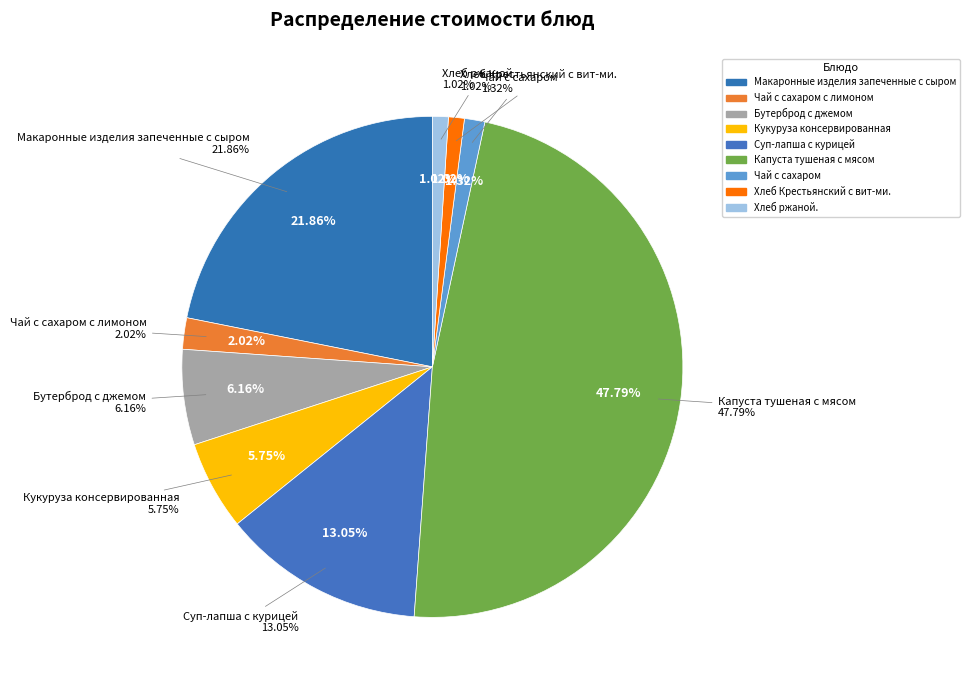

Does Макаронные изделия запеченные с сыром account for over 50% of the chart?

No